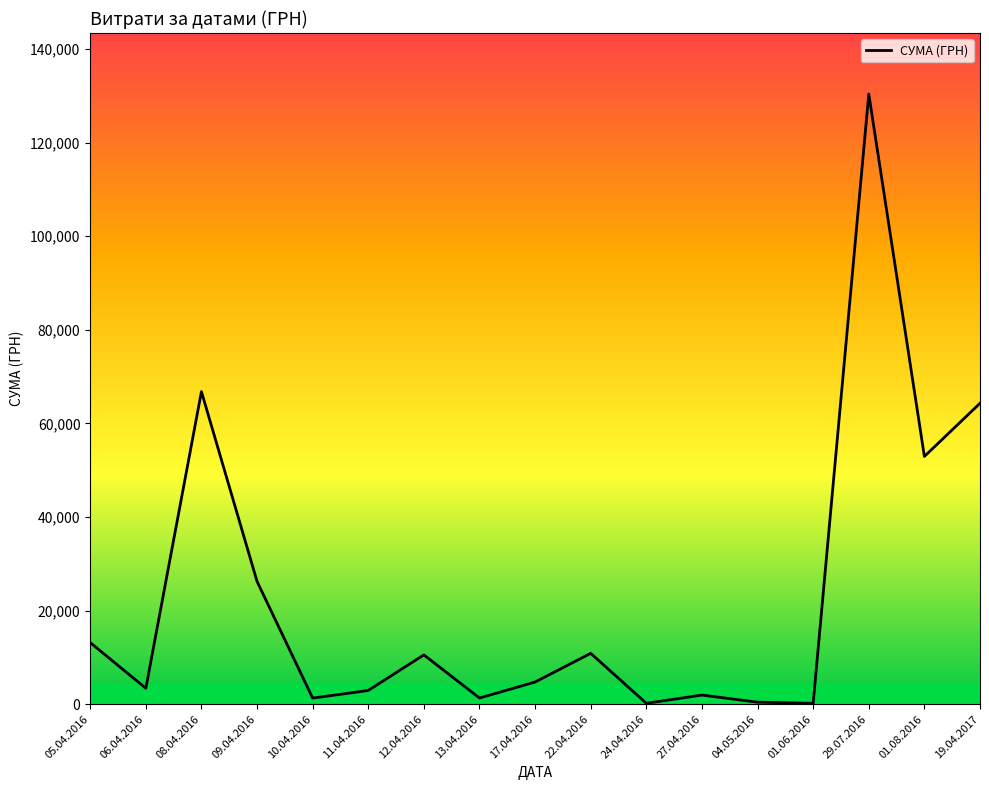

What is the ratio of the value at 19.04.2017 to the value at 06.04.2016?

19.0